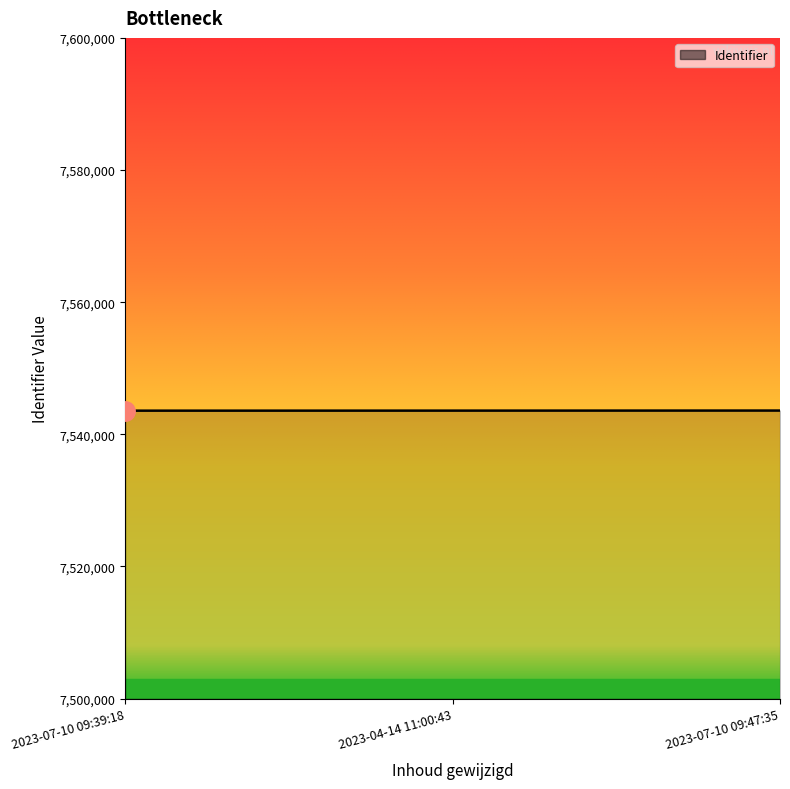

What is the greatest value displayed?

7543589